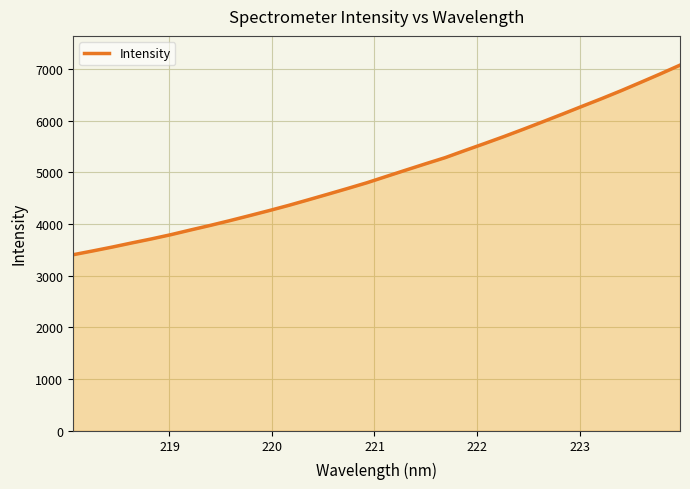

What is the maximum value shown in the chart?

7078.4